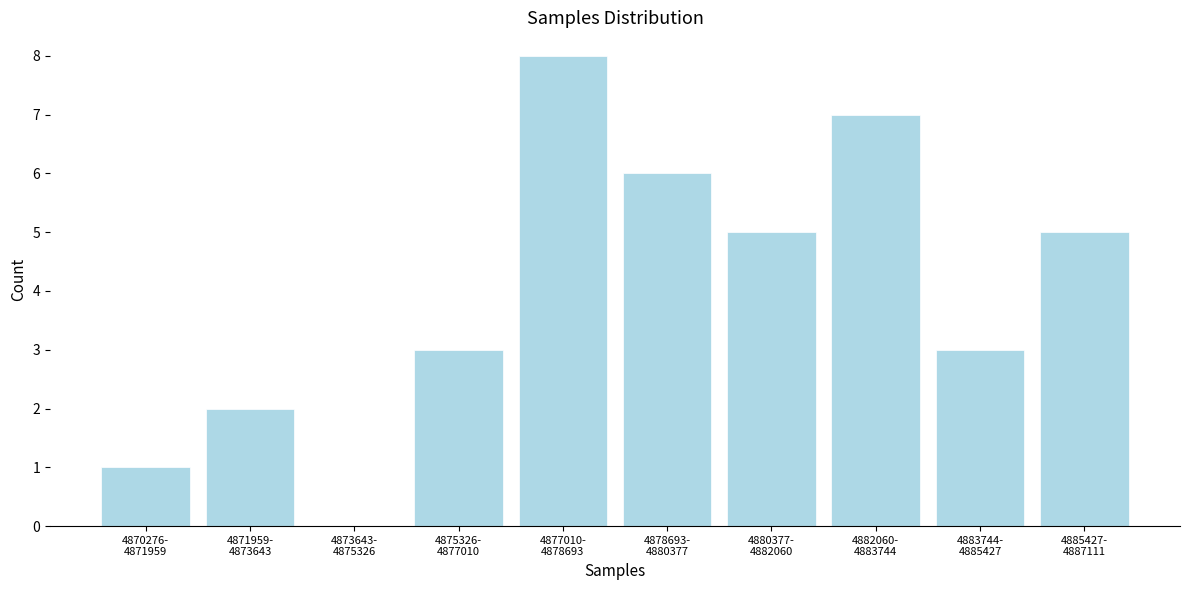

What is the sum of all values?

40